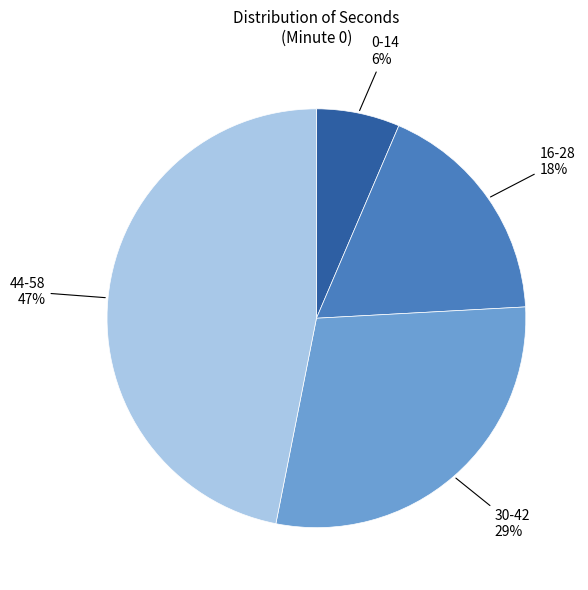

To the nearest percent, what is the average slice percentage?

25%